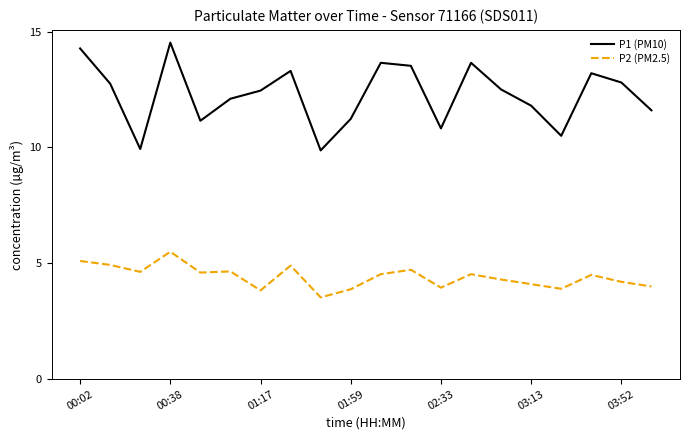

What is the difference between the maximum and minimum values in the P2 (PM2.5) series?

2.0